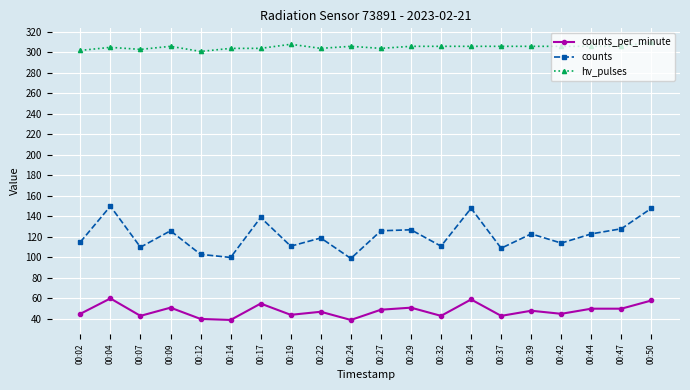

Where is the first local minimum for counts_per_minute?

00:07